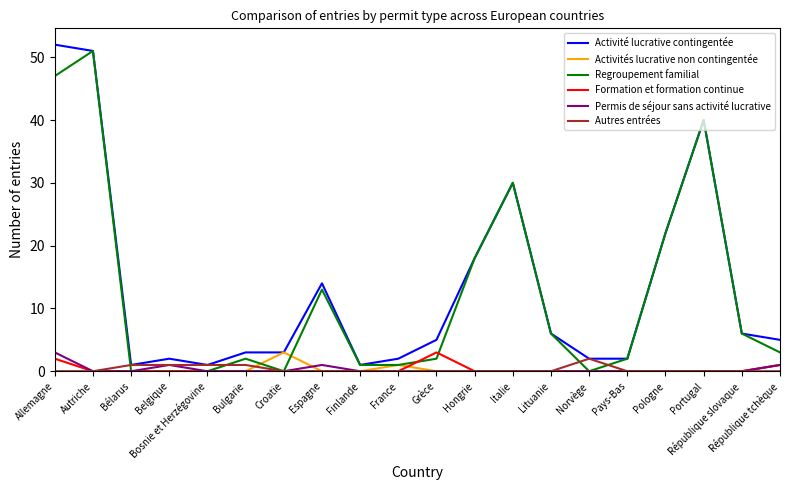

Is it true that Activité lucrative contingentée equals 2 at France?

True